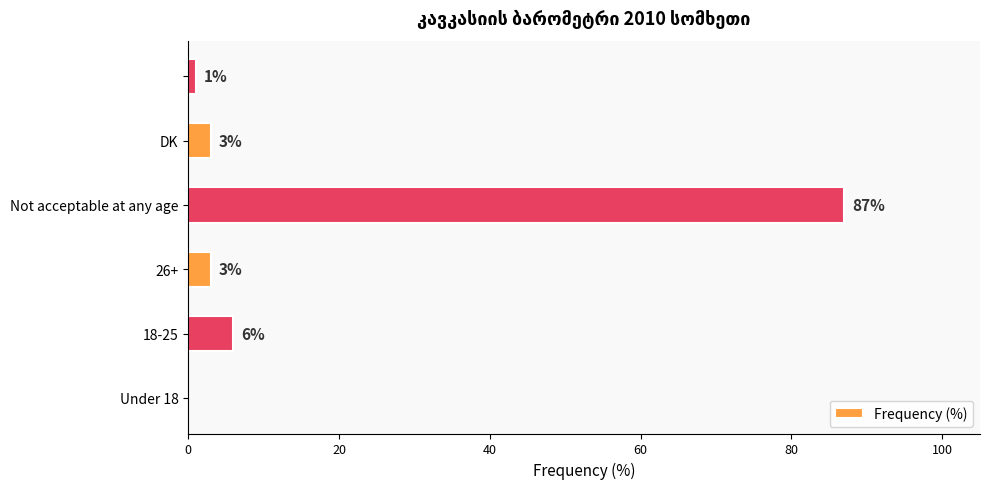

Are the bars horizontal?

Yes